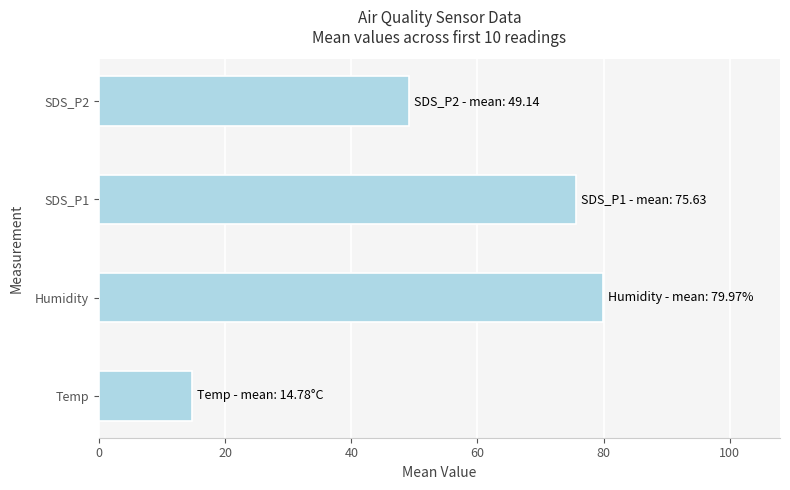

Which label corresponds to the largest value in the chart?

Humidity